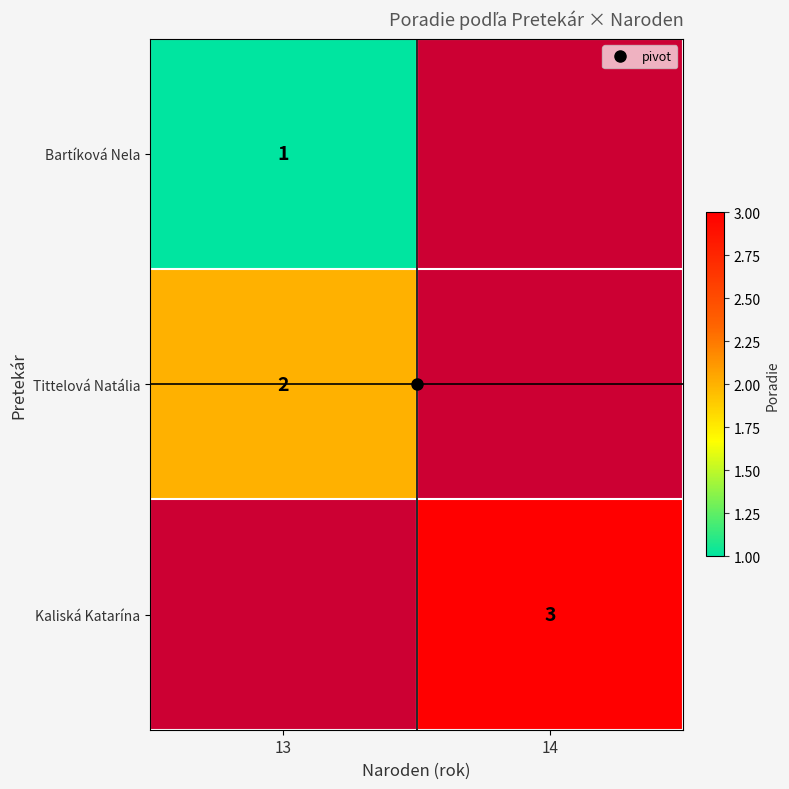

How many categories are shown in the chart?

2